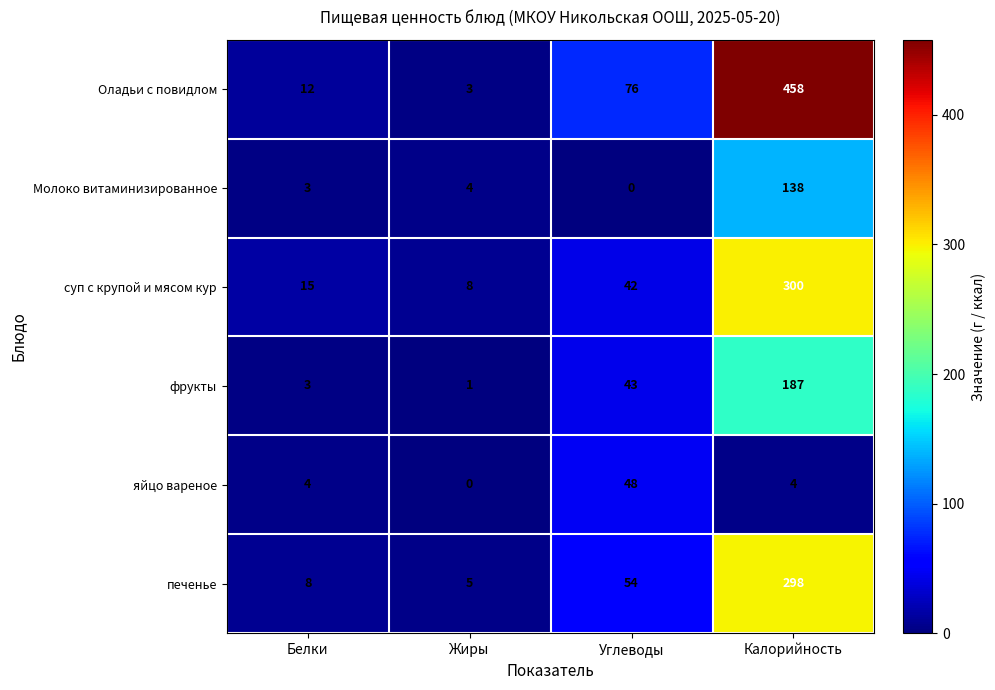

What is the difference between the second highest and second lowest values in the Оладьи с повидлом series?

64